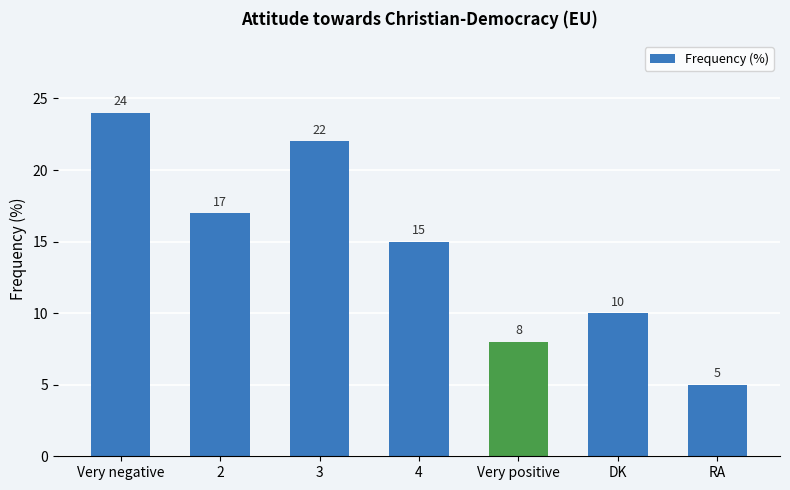

What is the sum of the values at RA and DK?

15